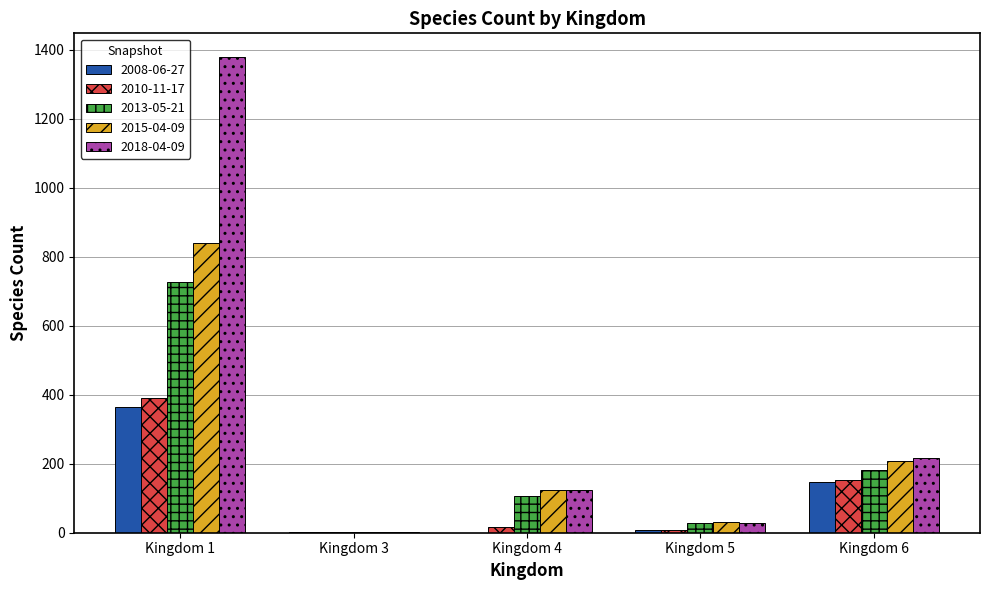

At which category is the sum across all series the highest?

Kingdom 1